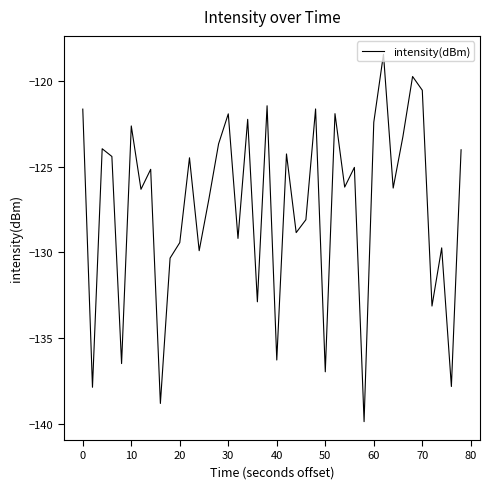

What is the difference between the second highest and minimum values?

20.2